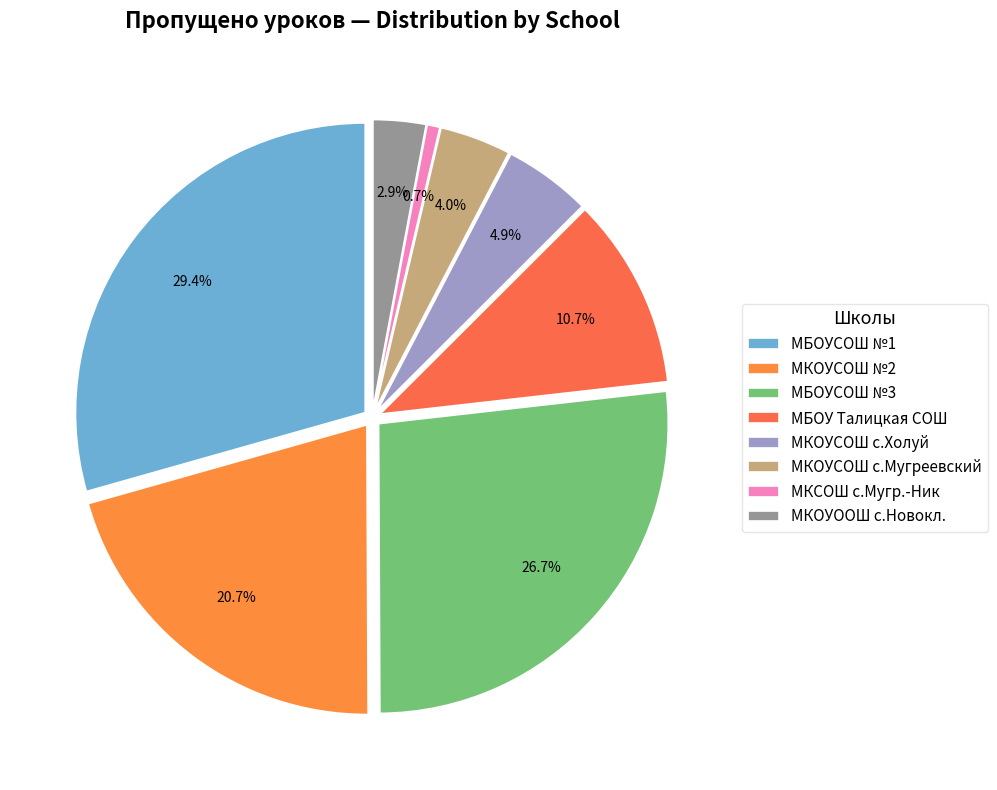

Which category has the smallest portion of the pie?

МКСОШ с.Мугр.-Ник